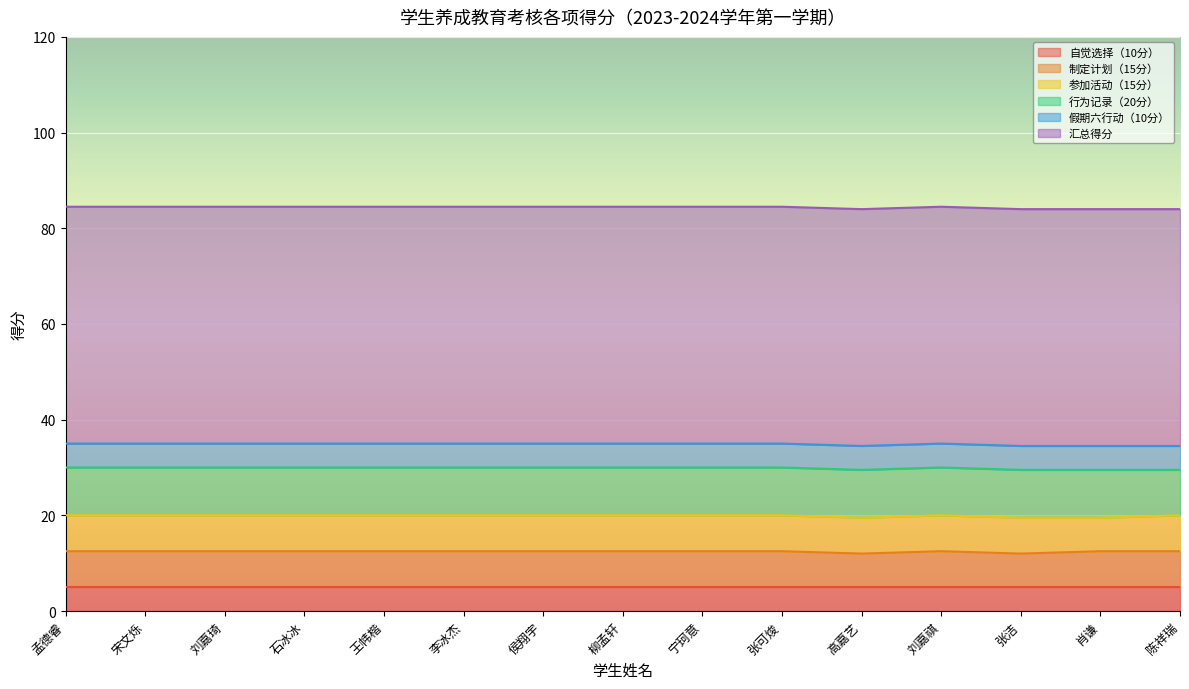

What is the label of the 8th point from the left?

柳孟轩